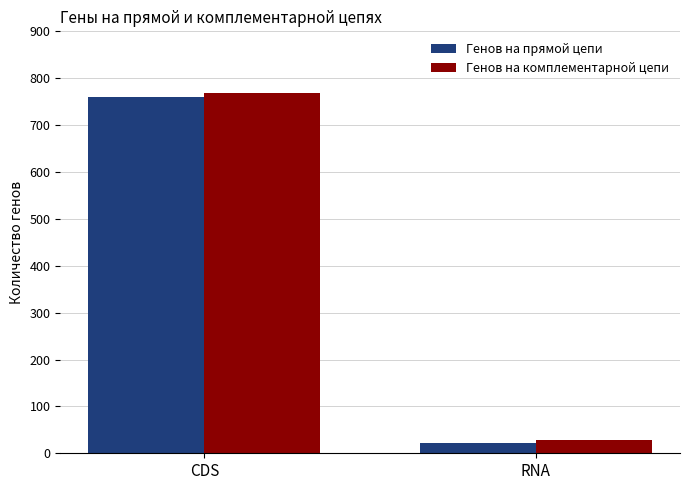

What is the value of the Генов на комплементарной цепи bar at the 1st from the left?

769